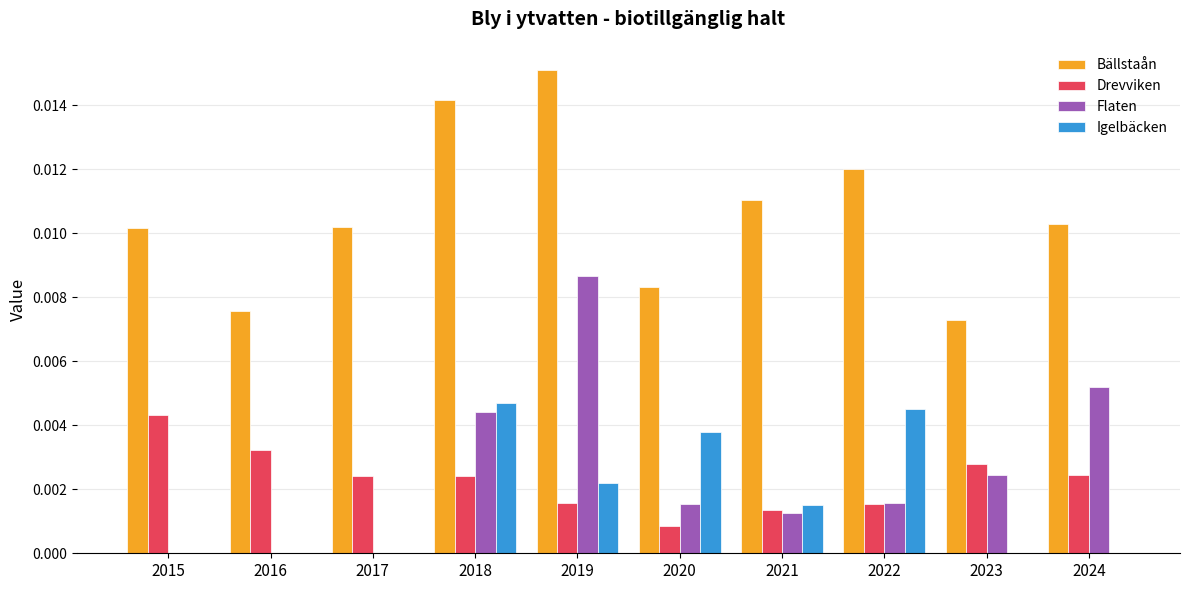

Which label corresponds to the largest value in the chart?

2019